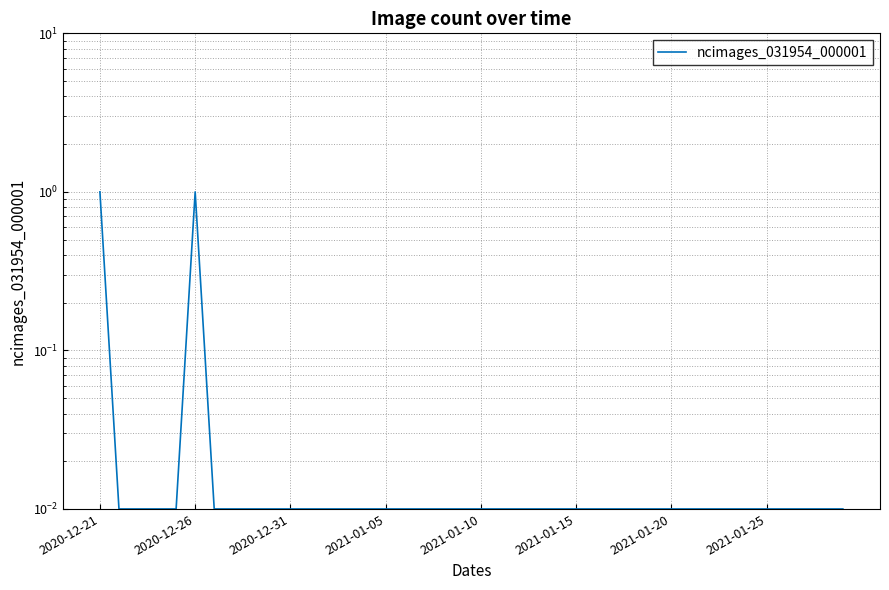

The chart shows a value of 0.0 at 2021-01-25. True or false?

True